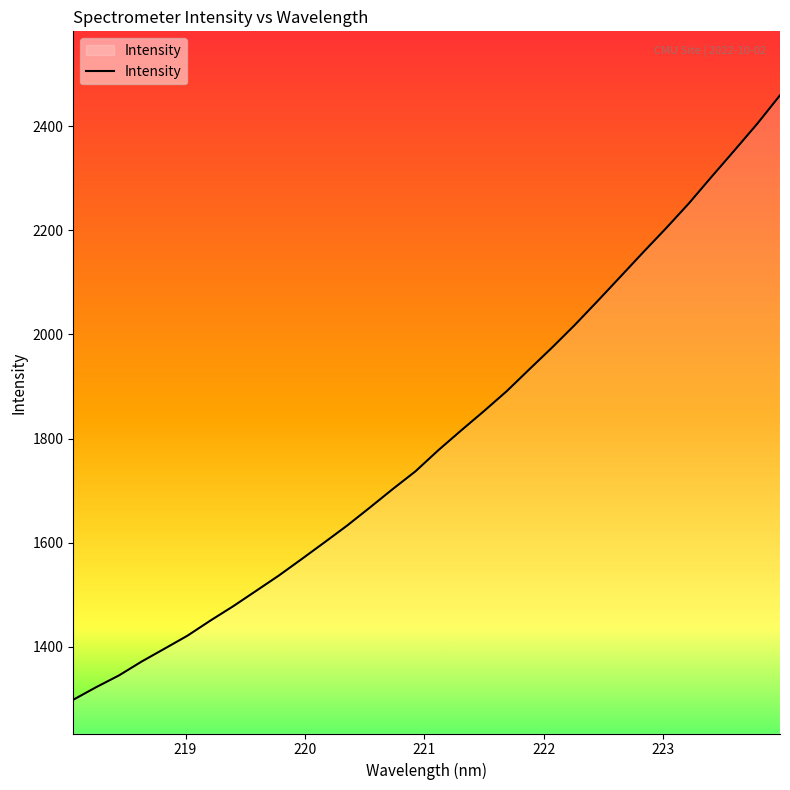

What is the maximum value shown in the chart?

2459.7